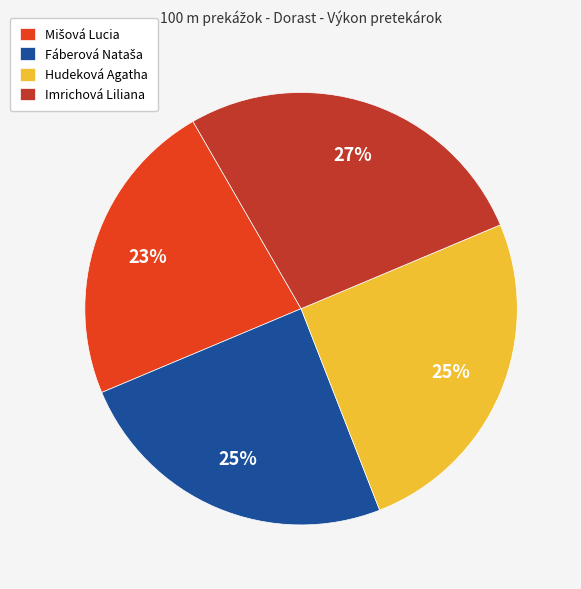

Which slice is the largest?

Imrichová Liliana